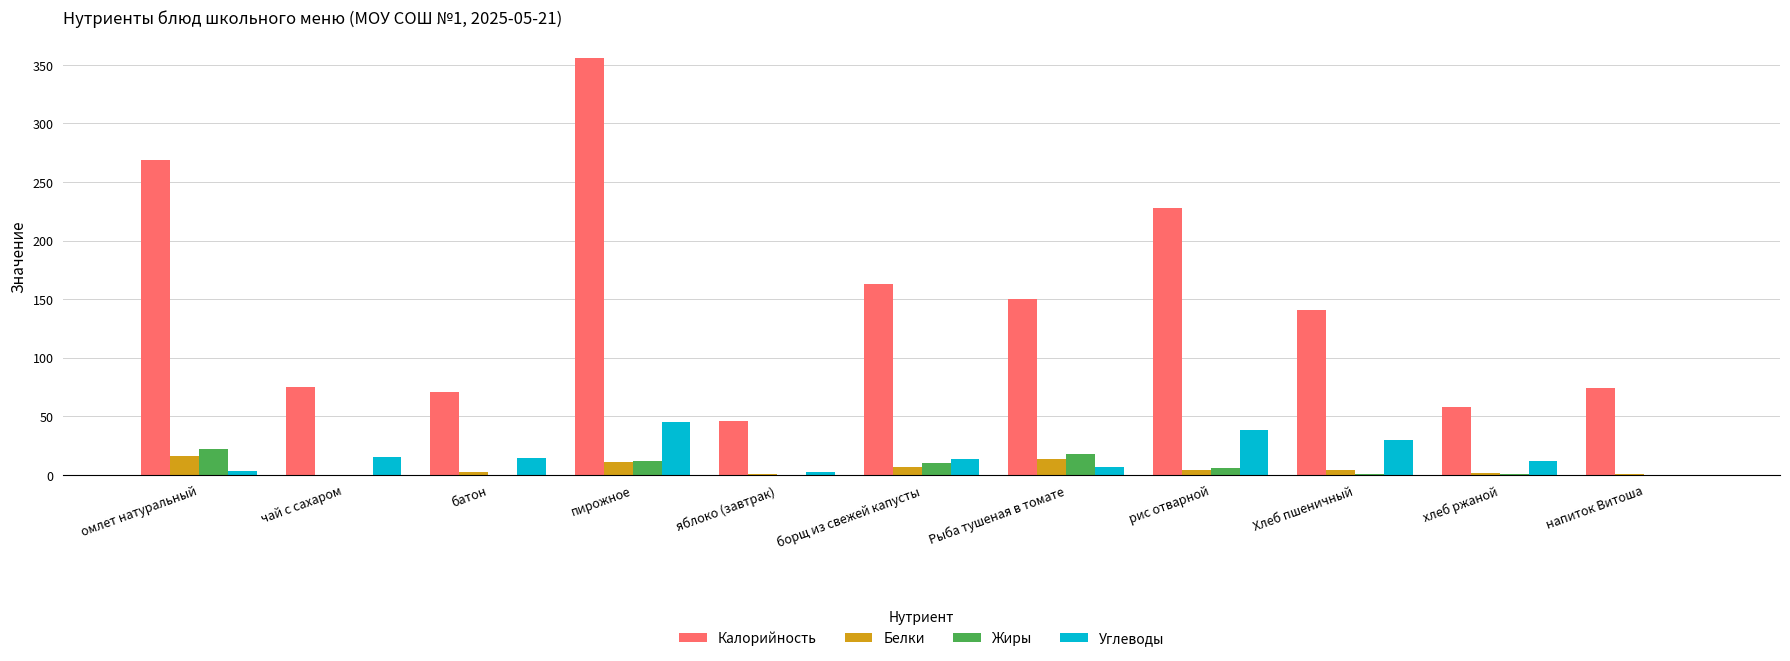

How many values in the Жиры series exceed 0?

10